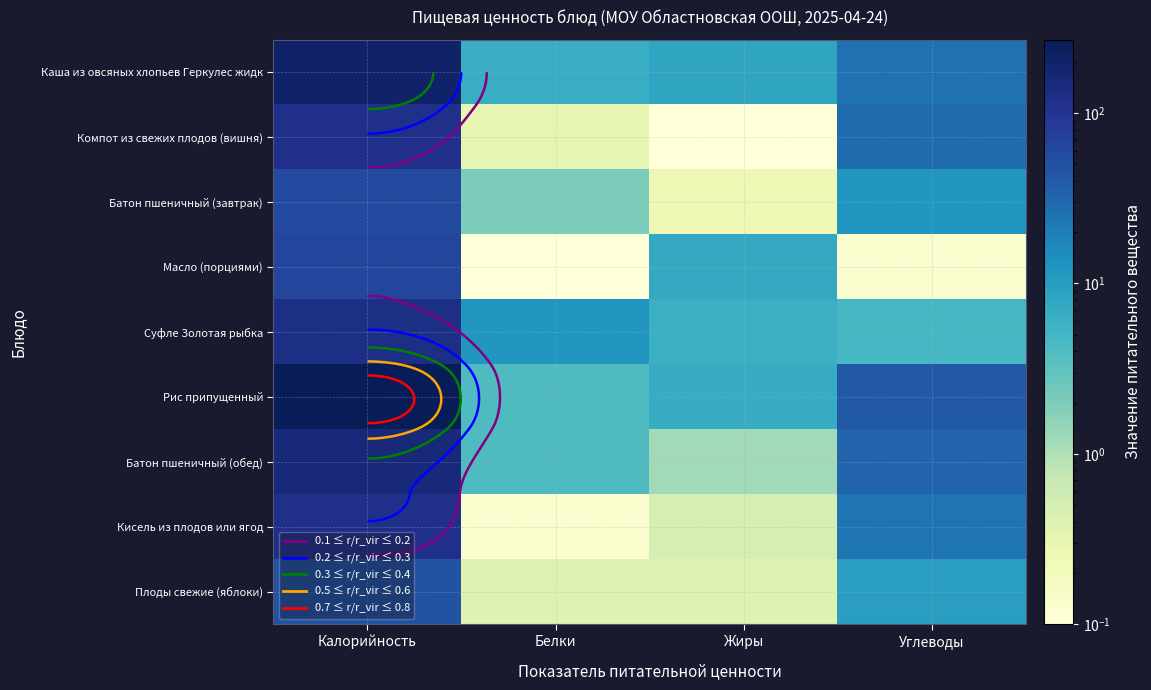

What is the sum of the Суфле Золотая рыбка values at Углеводы and Жиры?

10.6